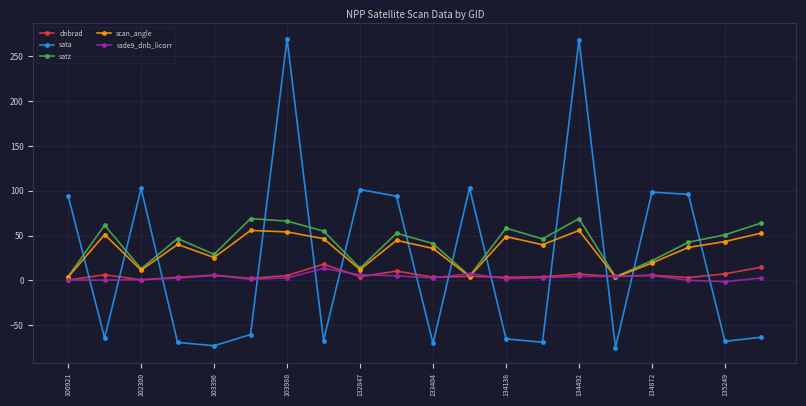

Which series ends up on top after the final intersection of sata and dnbrad?

dnbrad